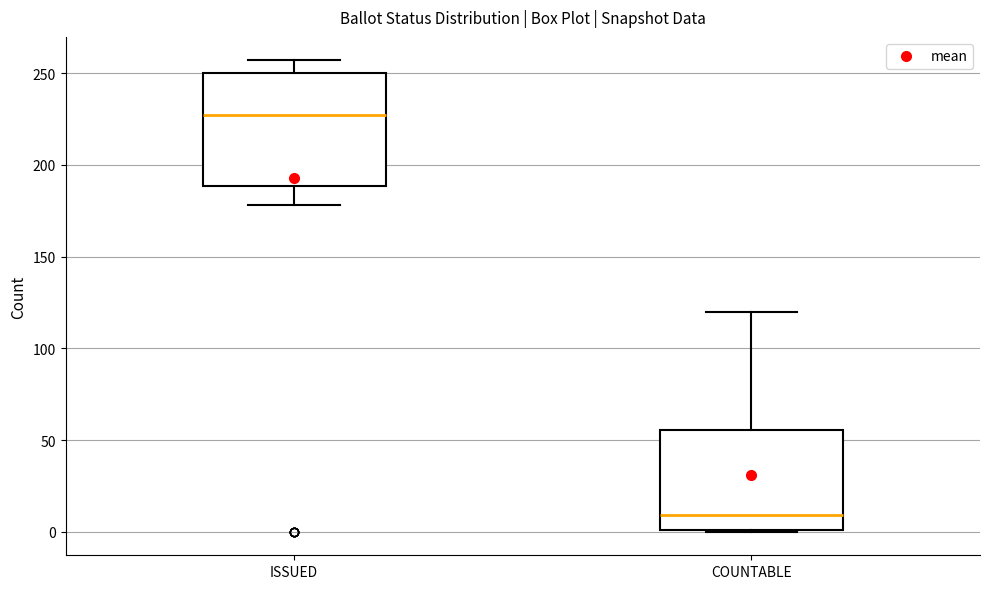

Reading left to right, read every box against the y-axis: the position of its median line, the range the box covers, and the ends of its whiskers. The values are not printed on the chart, so give them approximately, as read against the axis.

ISSUED: median 225, box 190 to 250, whiskers 180 to 255
COUNTABLE: median 10, box 0 to 55, whiskers 0 to 120